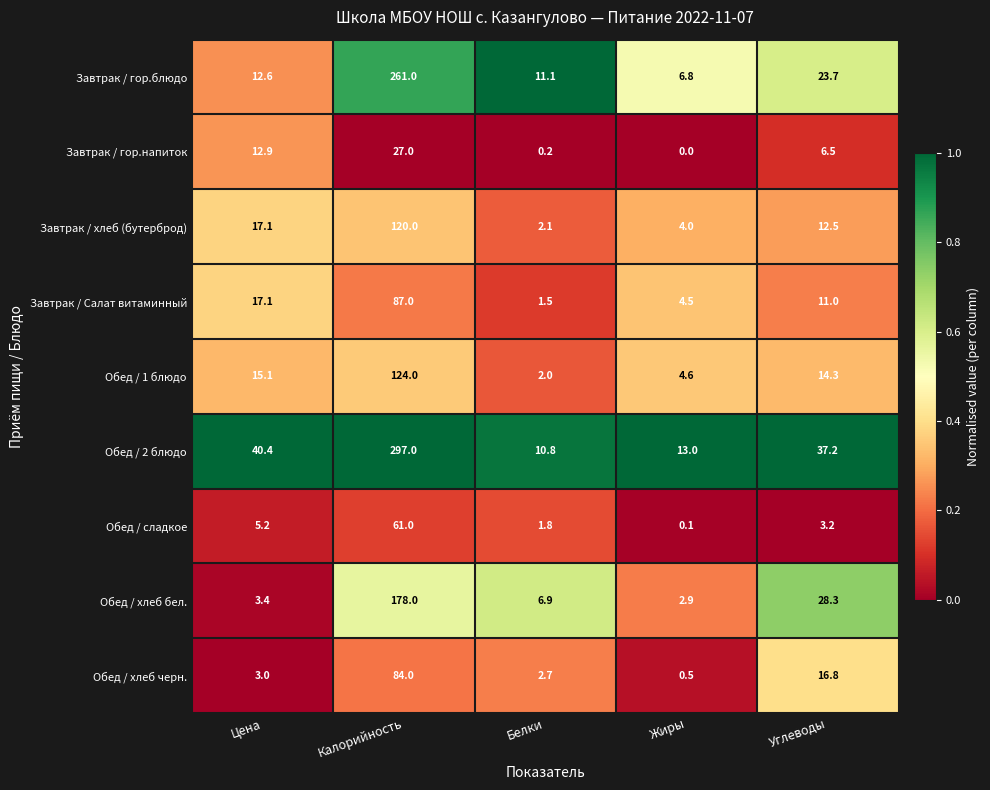

The Обед / хлеб черн. series shows 84.0 at Калорийность. True or false?

True